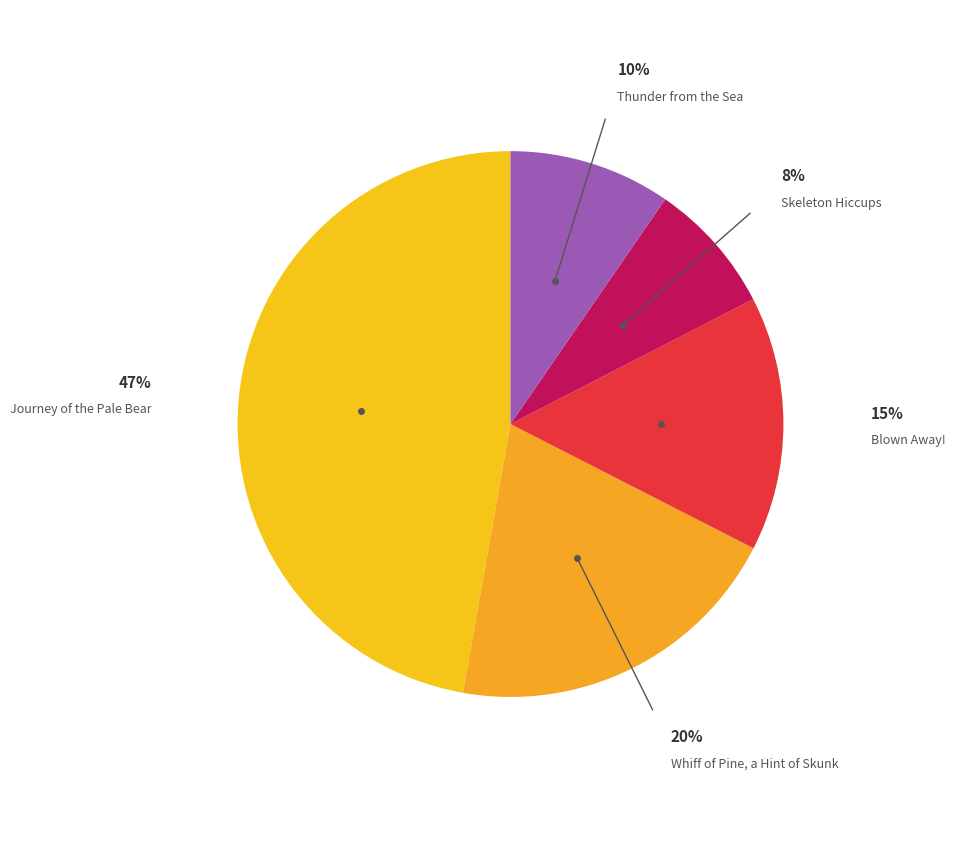

Count the number of slices in the pie.

5